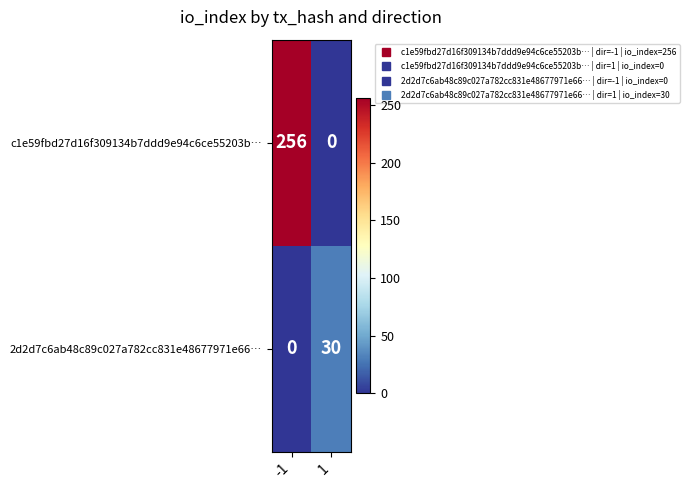

Reading left to right, list all the values displayed in this chart.

c1e59fbd27d16f309134b7ddd9e94c6ce55203b…: 256	0
2d2d7c6ab48c89c027a782cc831e48677971e66…: 0	30